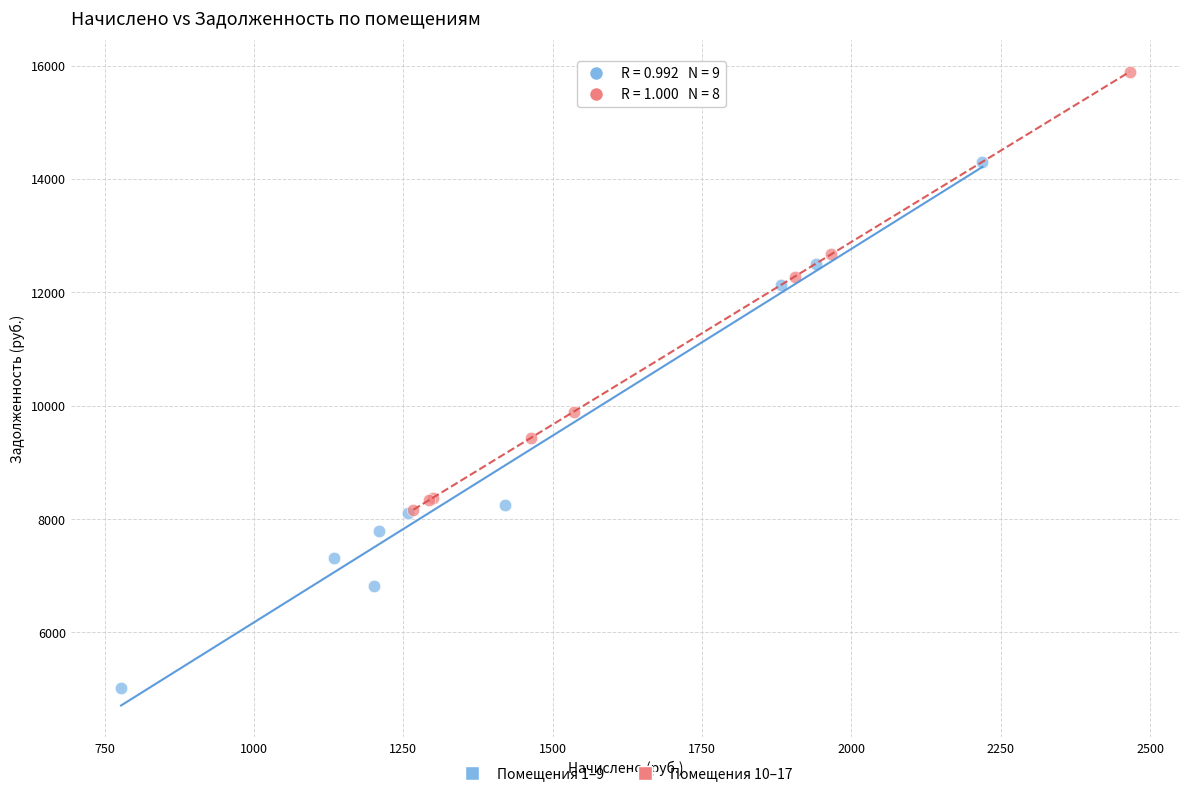

Which series reaches the maximum Y coordinate?

Помещения 10–17